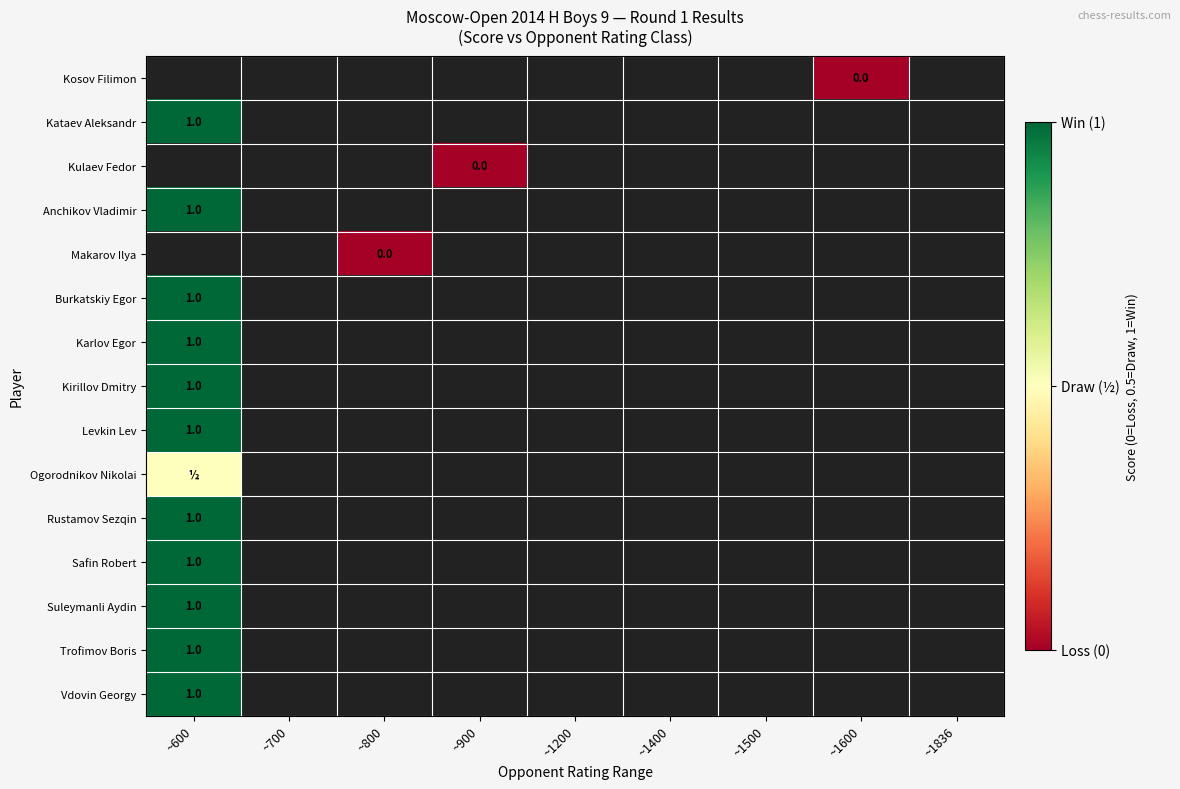

How many series are shown in this chart?

15